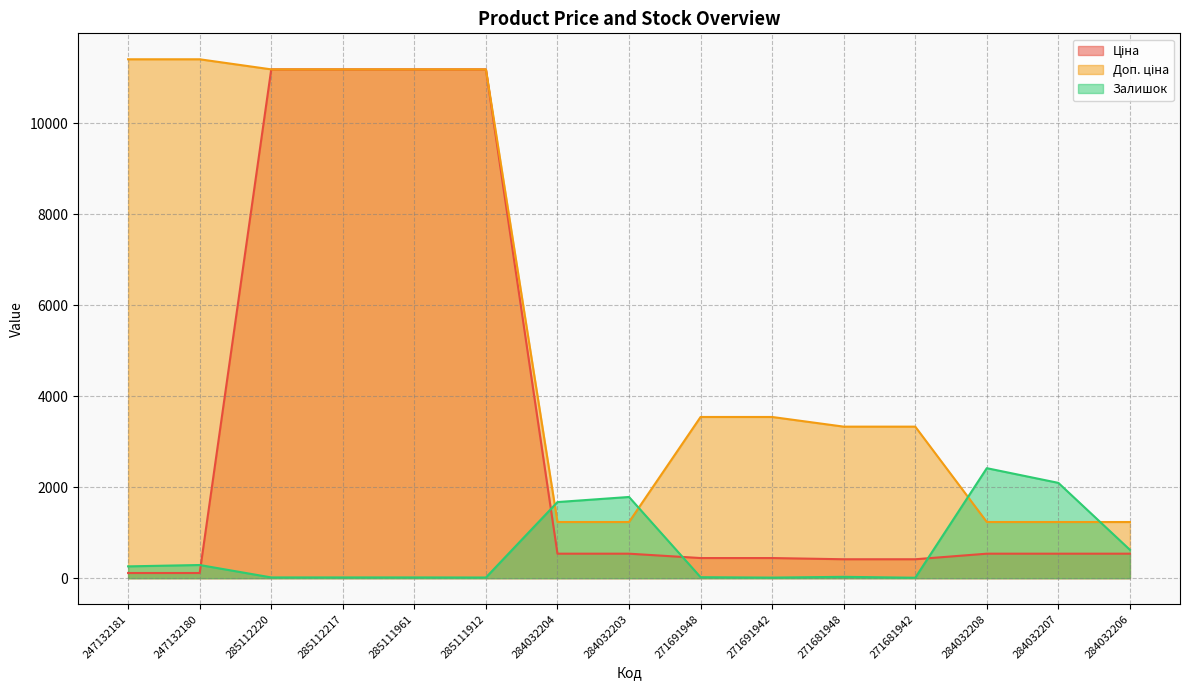

Between 285111961 and 271691948, which series saw the biggest shift?

Ціна